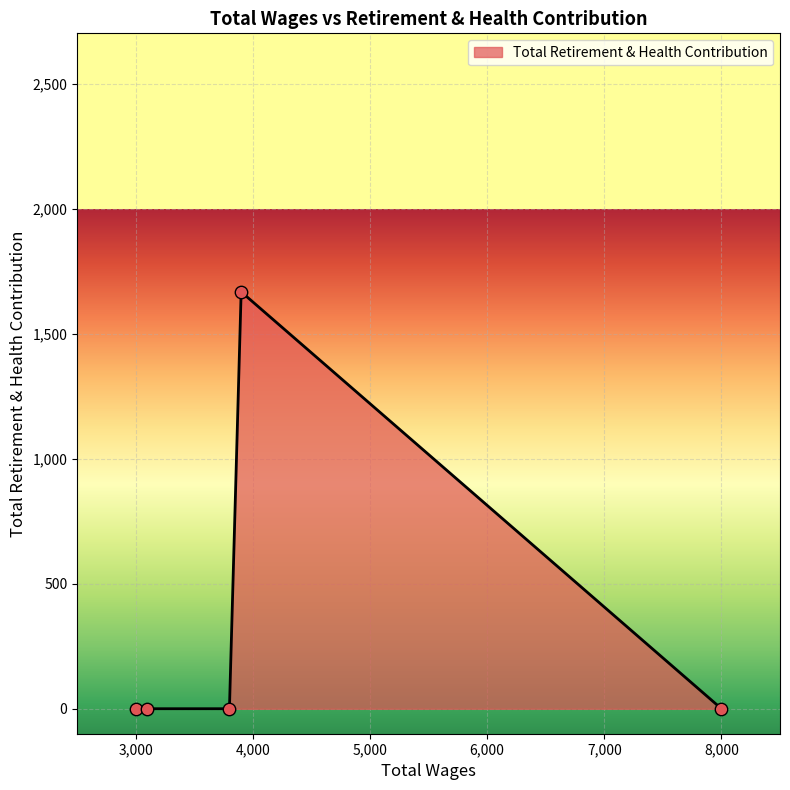

What is the greatest value displayed?

1668